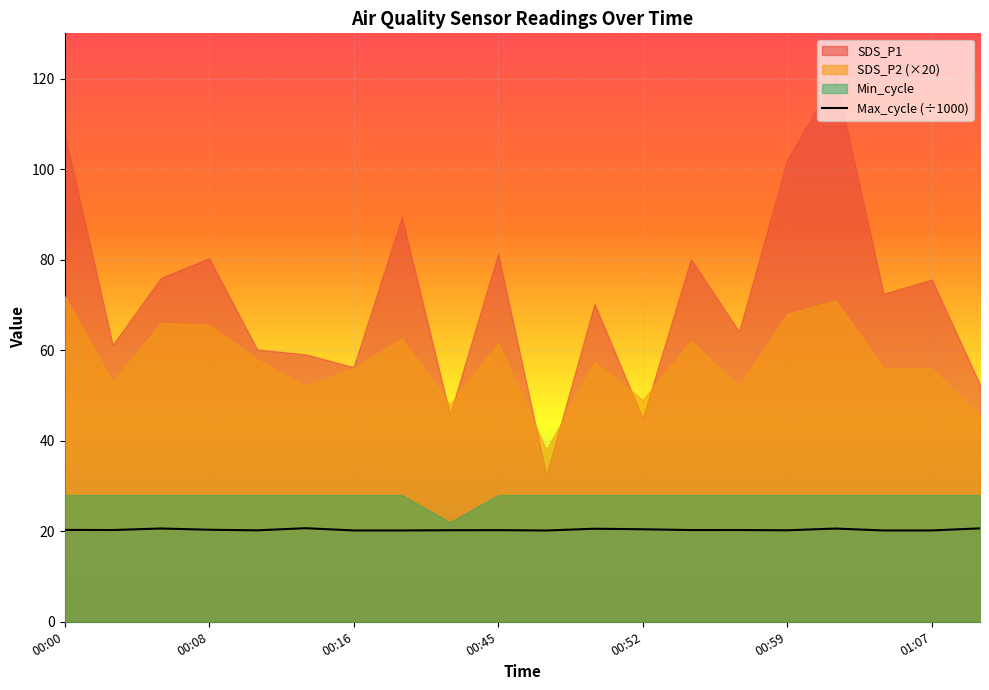

What is the minimum value shown in the chart?

20.2